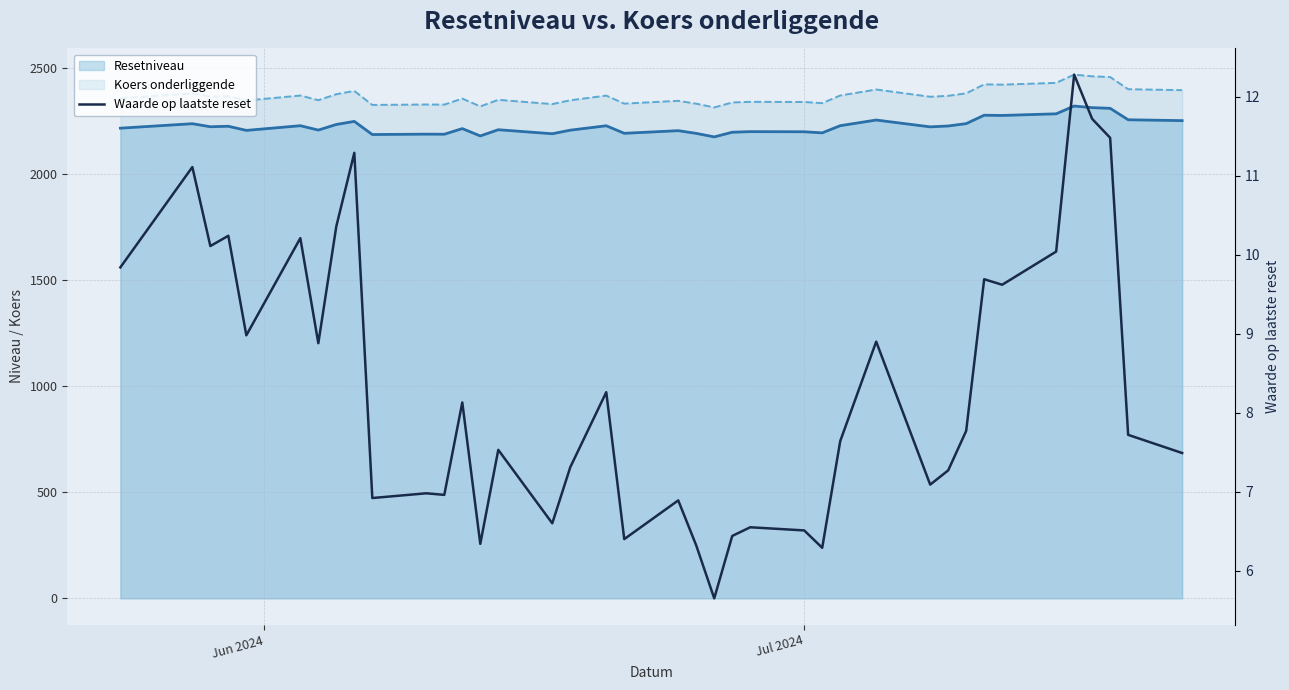

The value at 12 is 11.9. True or false?

False